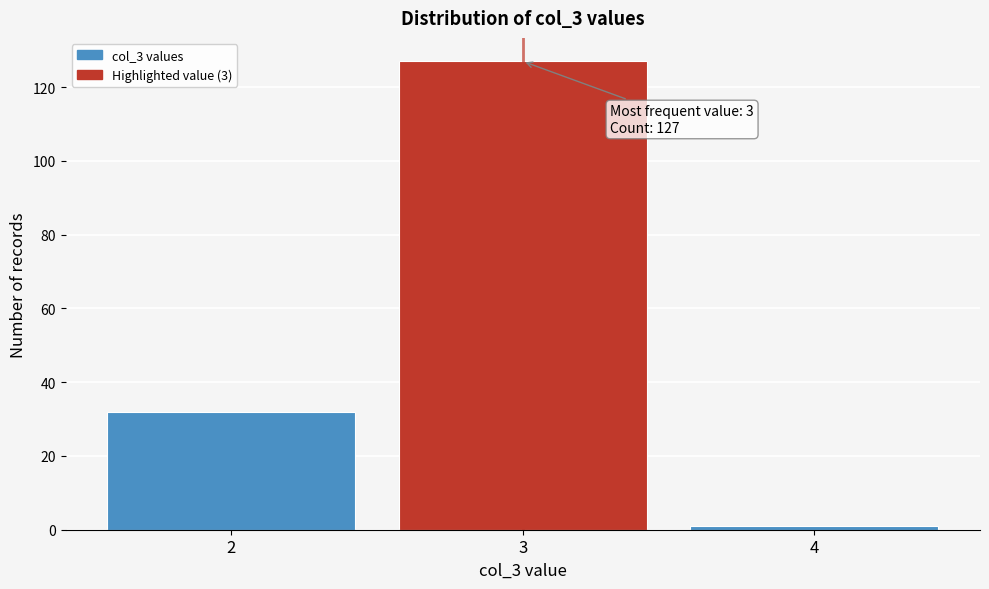

Reading left to right, transcribe all the data shown in this chart.

2=32	3=127	4=1